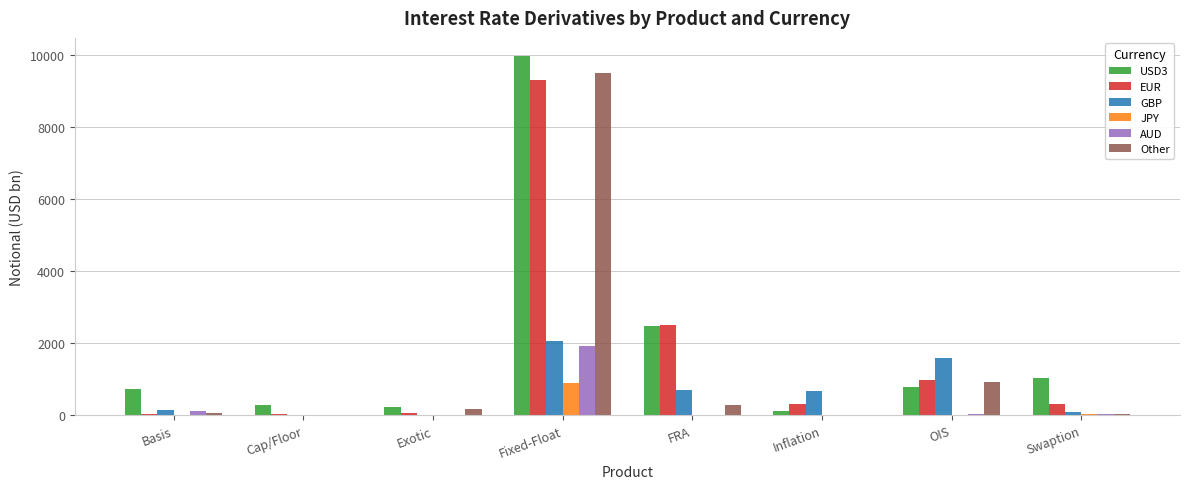

At which label is Other closest to 4751?

OIS